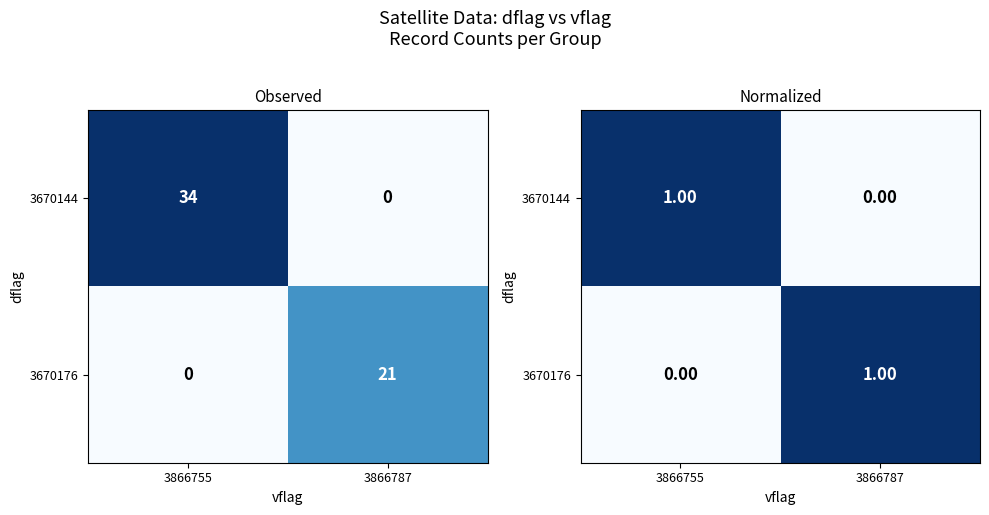

What is the greatest value displayed?

1